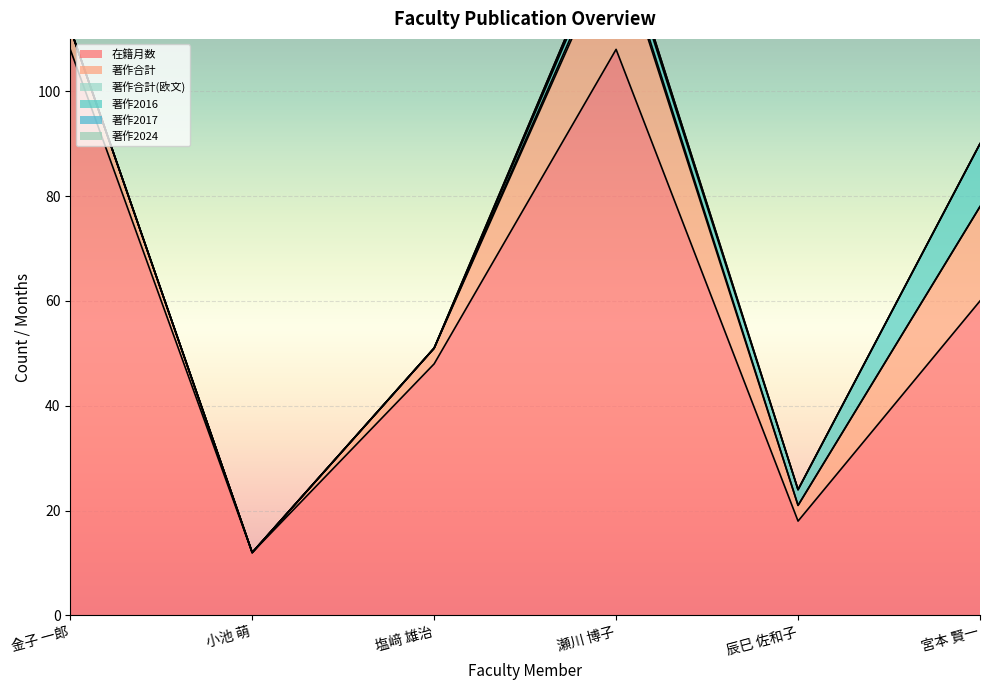

Is the value of 在籍月数 at 宮本 賢一 greater than the value of 著作2024 at 辰巳 佐和子?

Yes